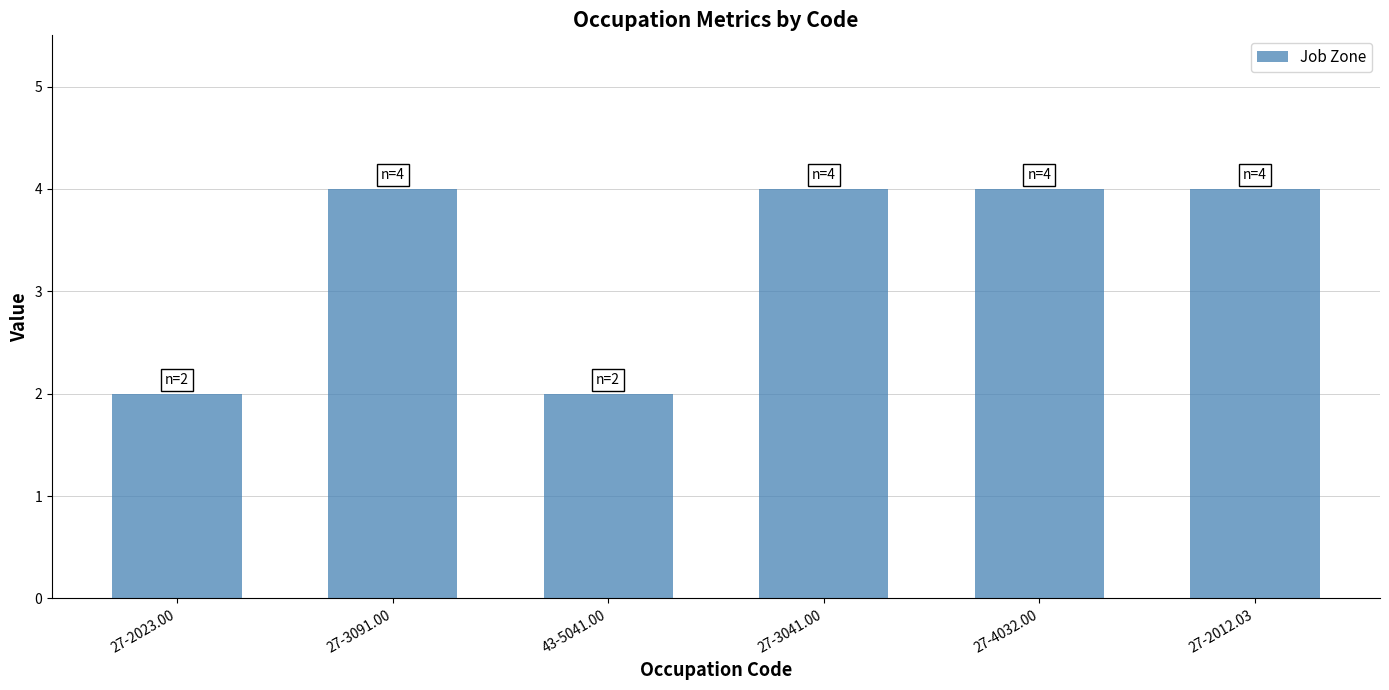

What is the difference between the second highest and minimum values?

2